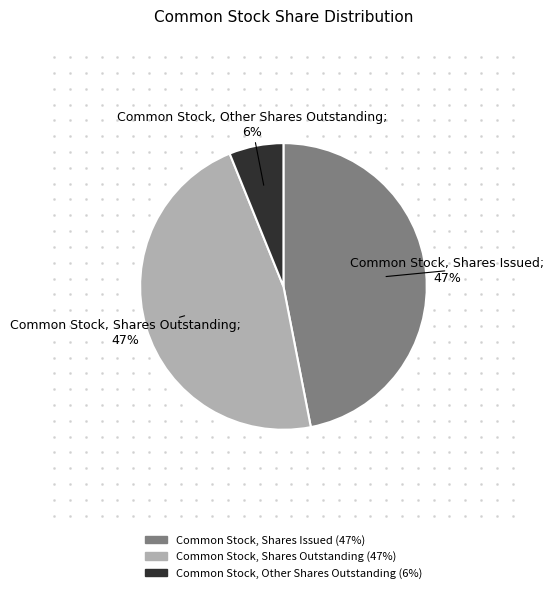

Is the sum of Common Stock, Shares Outstanding and Common Stock, Other Shares Outstanding greater than half?

Yes